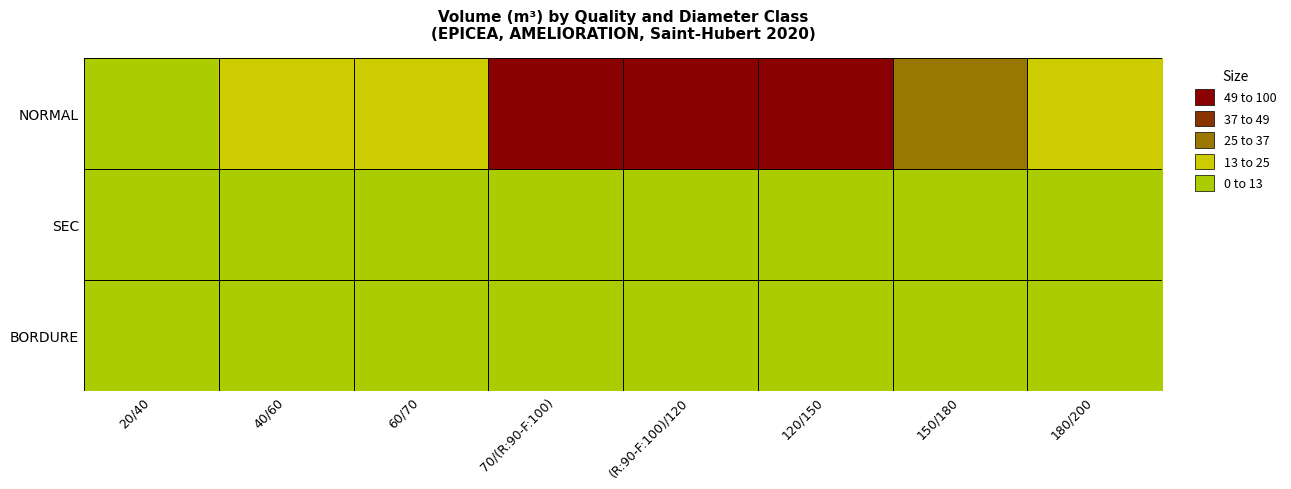

Count the number of categories in the chart.

8